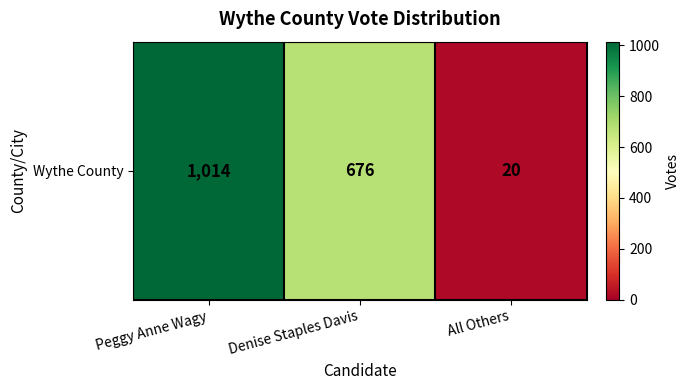

Rank the categories by value from lowest to highest.

All Others, Denise Staples Davis, Peggy Anne Wagy